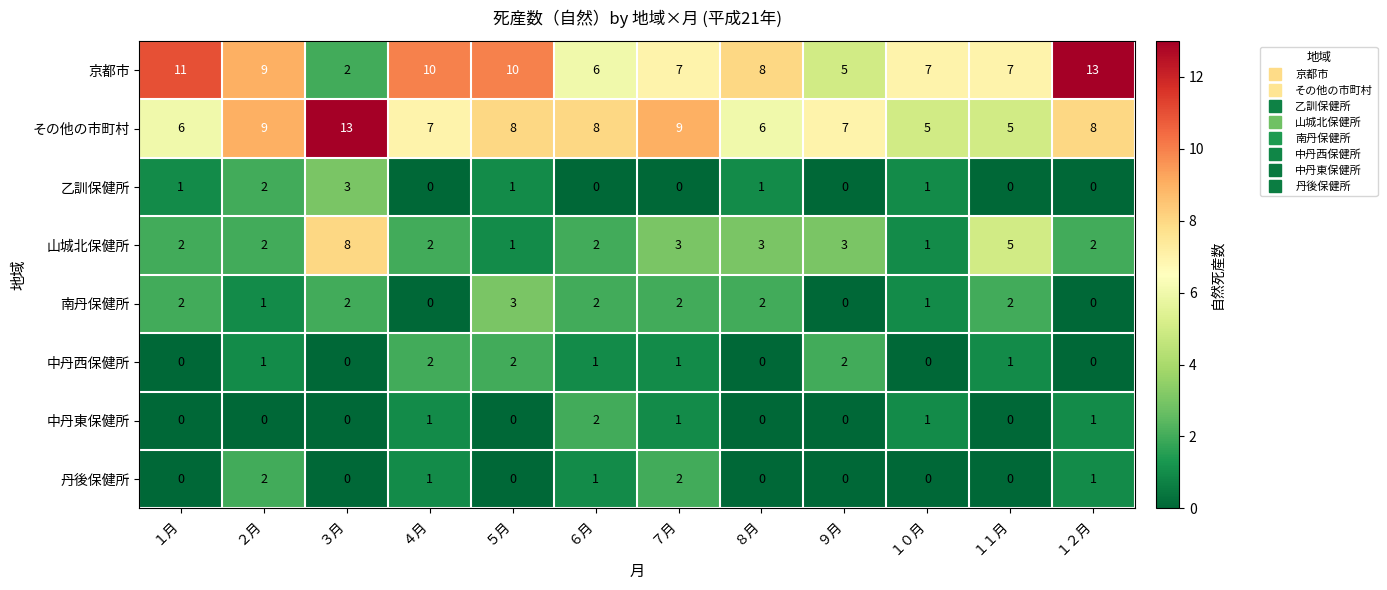

The 中丹西保健所 series shows 3 at ９月. True or false?

False